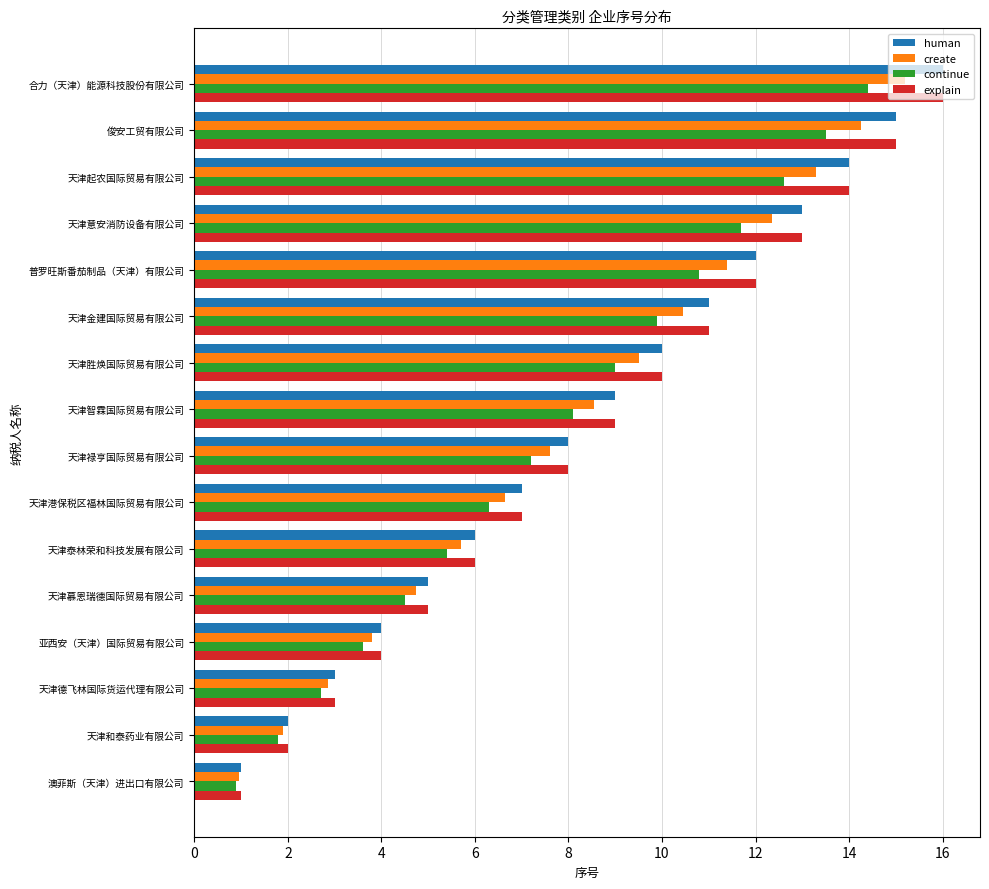

What is the spread (max minus min) of values at 天津意安消防设备有限公司?

1.3